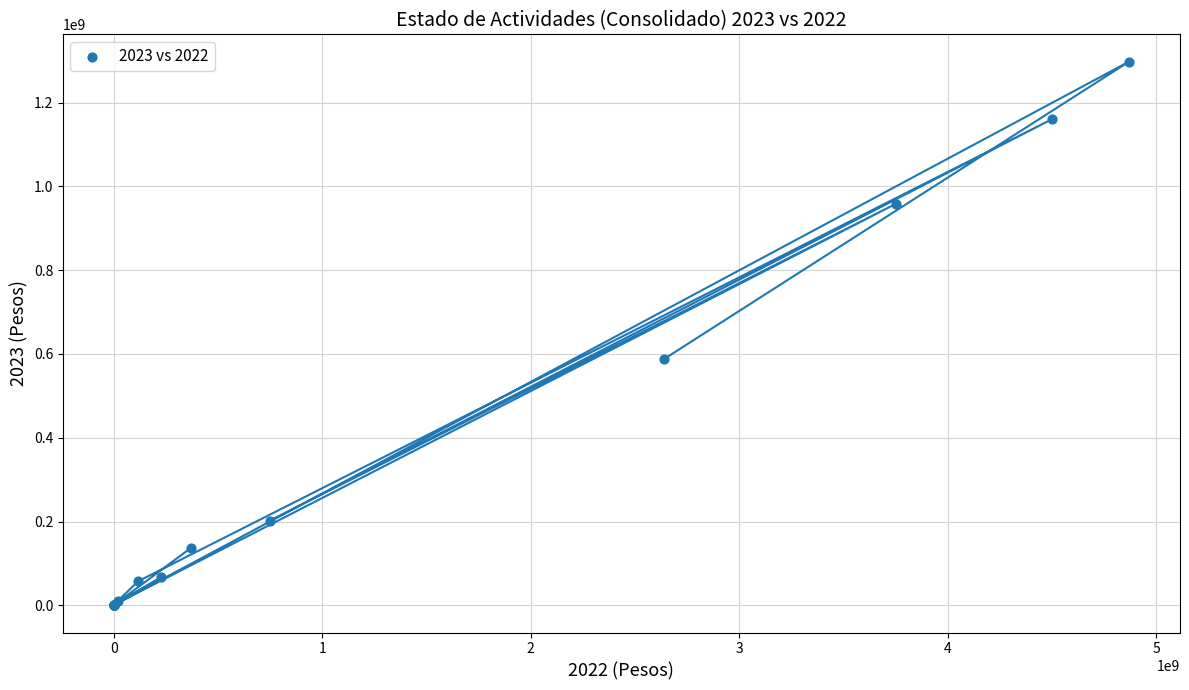

What Y value in the scatter plot is closest to 648944433?

587564562.5